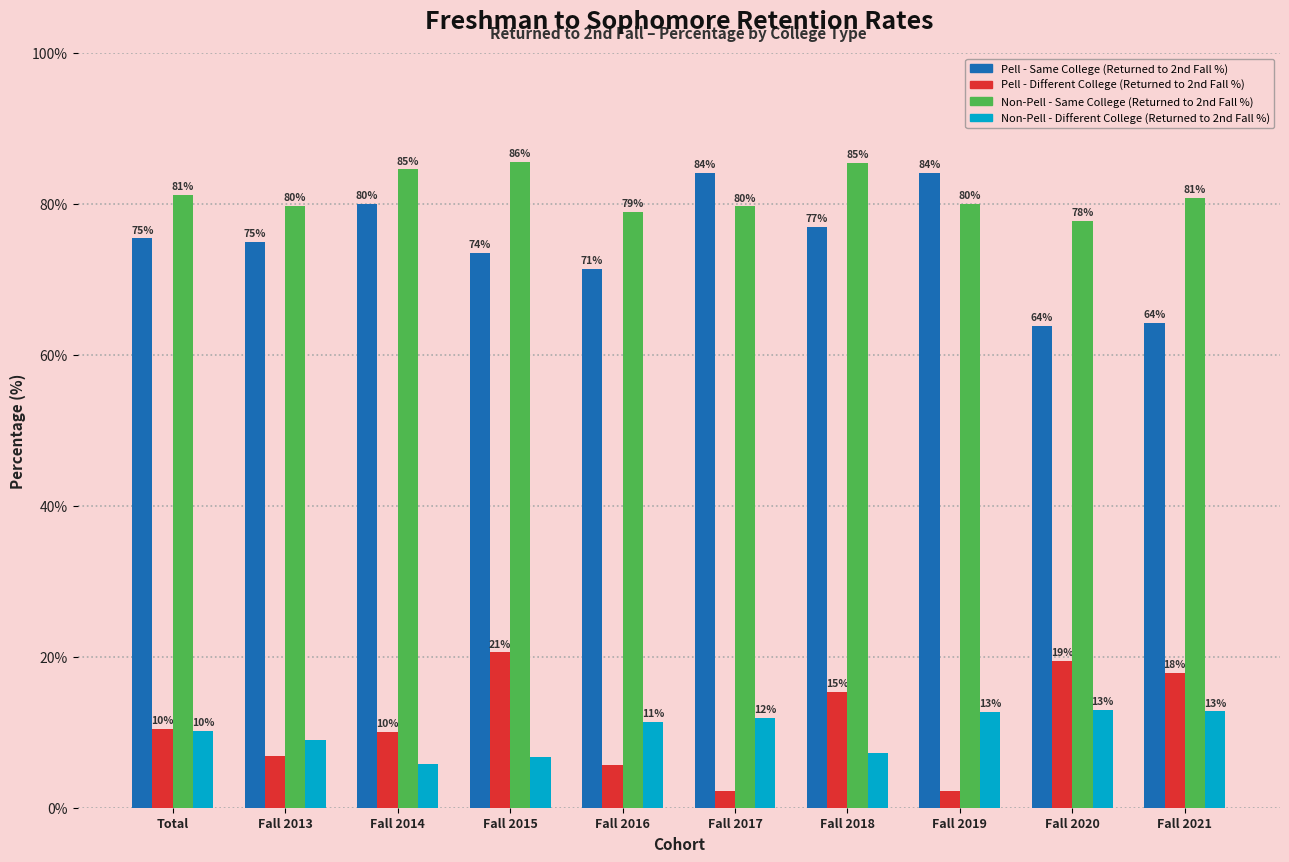

Read the Pell - Same College (Returned to 2nd Fall %) value at Fall 2014.

80.0